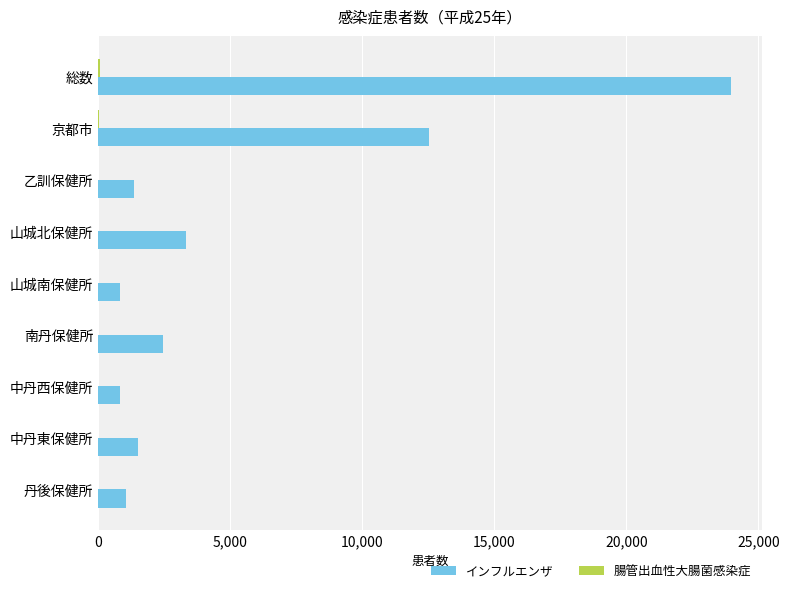

Which series has the largest total across all categories?

インフルエンザ